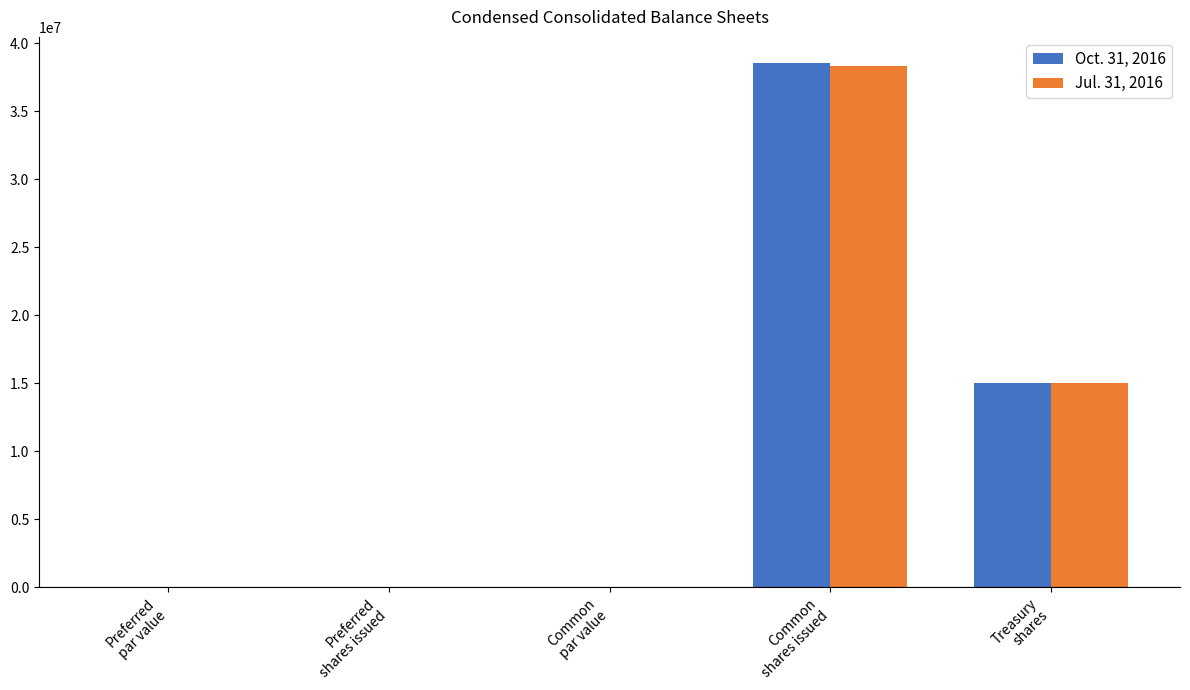

What is the highest value of the Oct. 31, 2016 series?

38555405.0